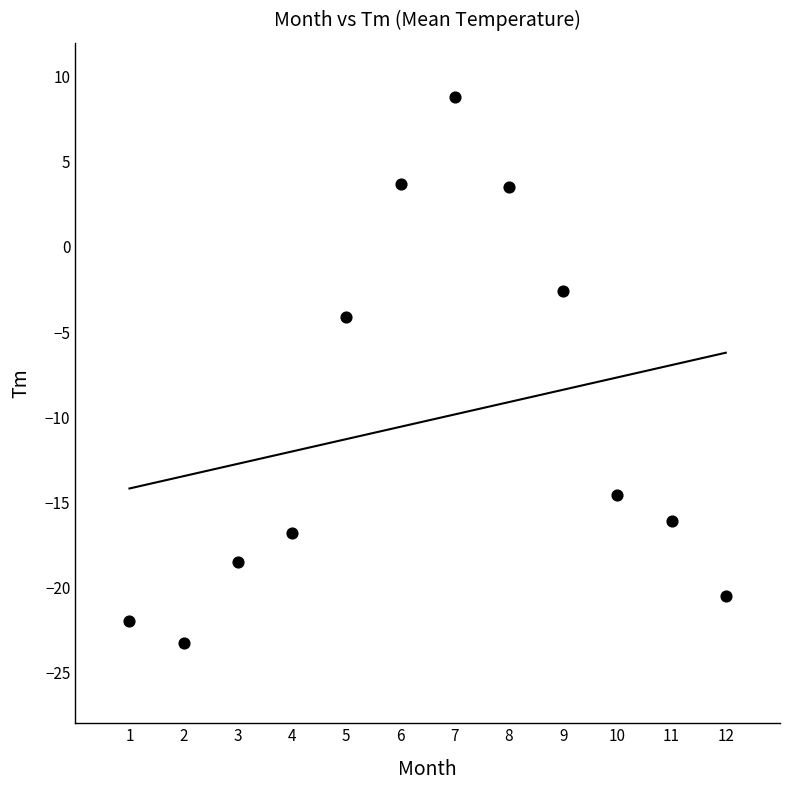

What is the range of Y values (max minus min)?

32.1